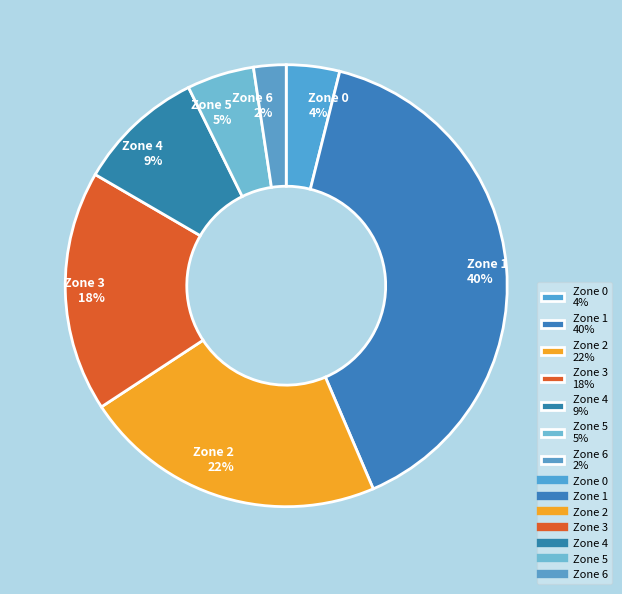

Combined, do Zone 2 22% and Zone 0 4% account for over 50%?

No